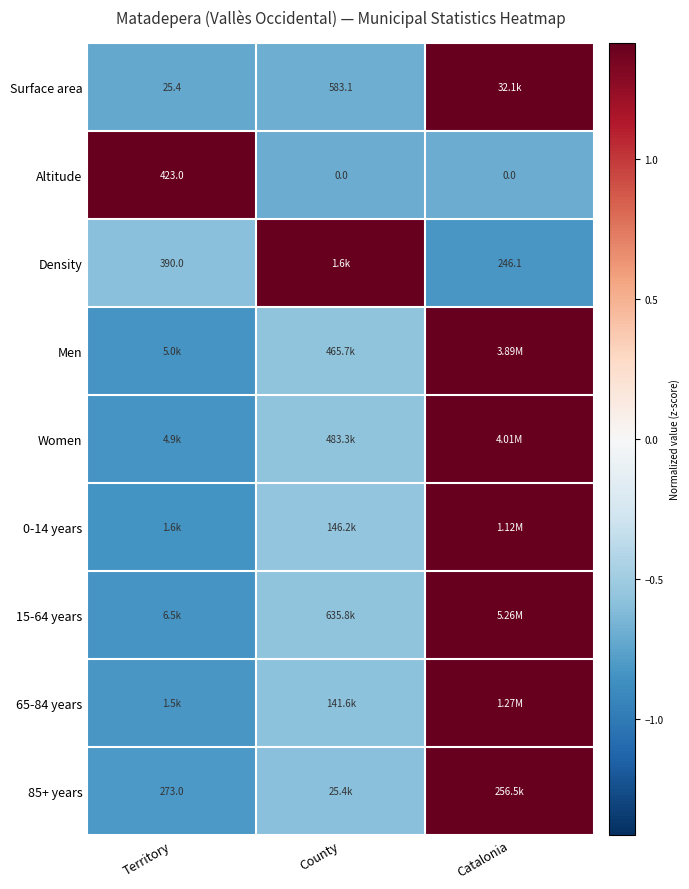

True or false: Men has a value of -0.8 at Territory.

True